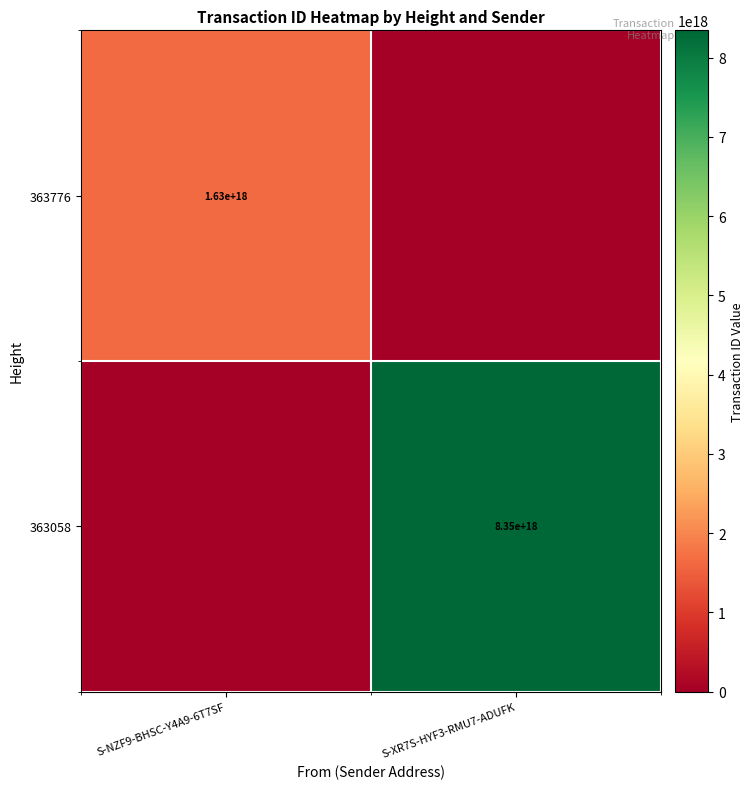

Is the value of 363776 at S-NZF9-BHSC-Y4A9-6T7SF greater than the value of 363058 at S-XR7S-HYF3-RMU7-ADUFK?

No